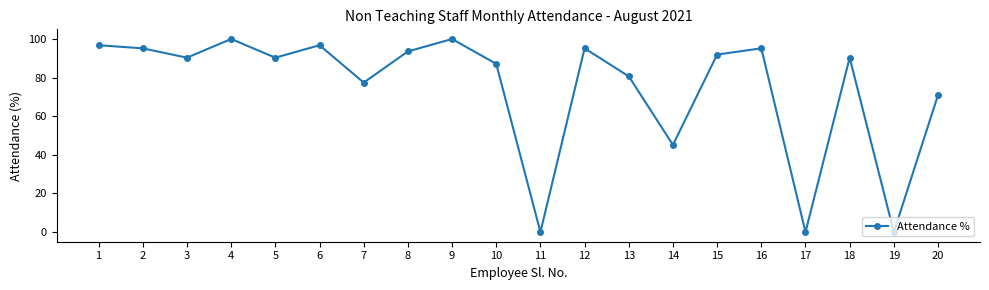

What is the change in value from 4 to 14?

-54.8